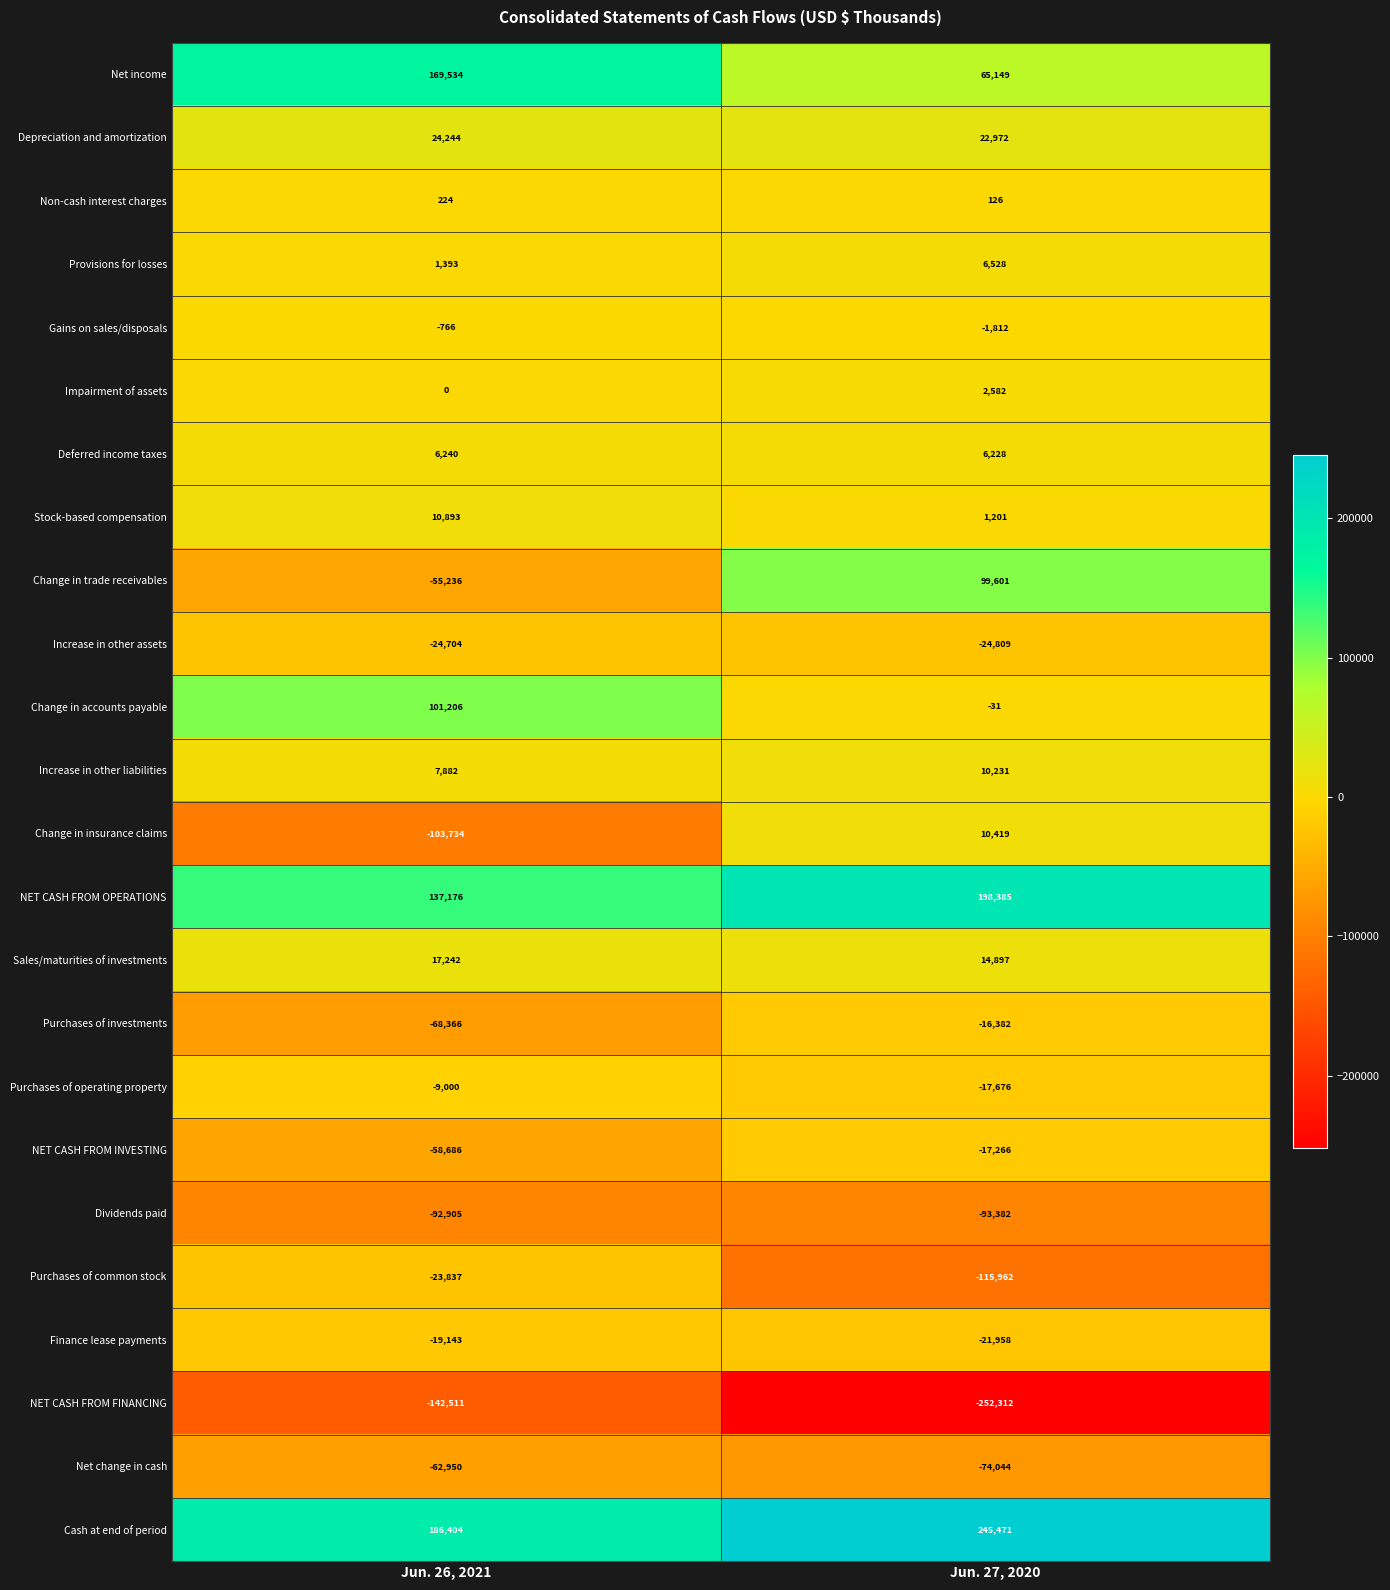

What is the maximum value shown in the chart?

245471